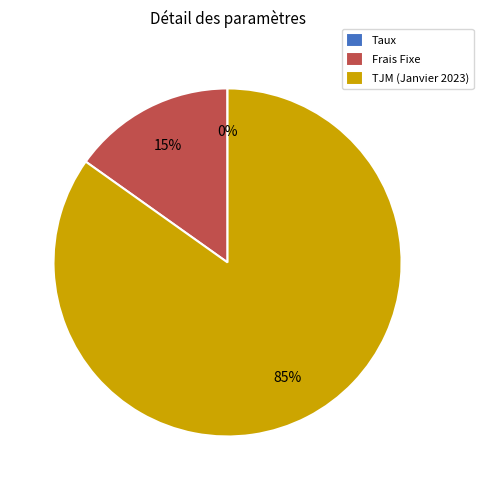

Is it true that Frais Fixe is 3% of the pie?

False